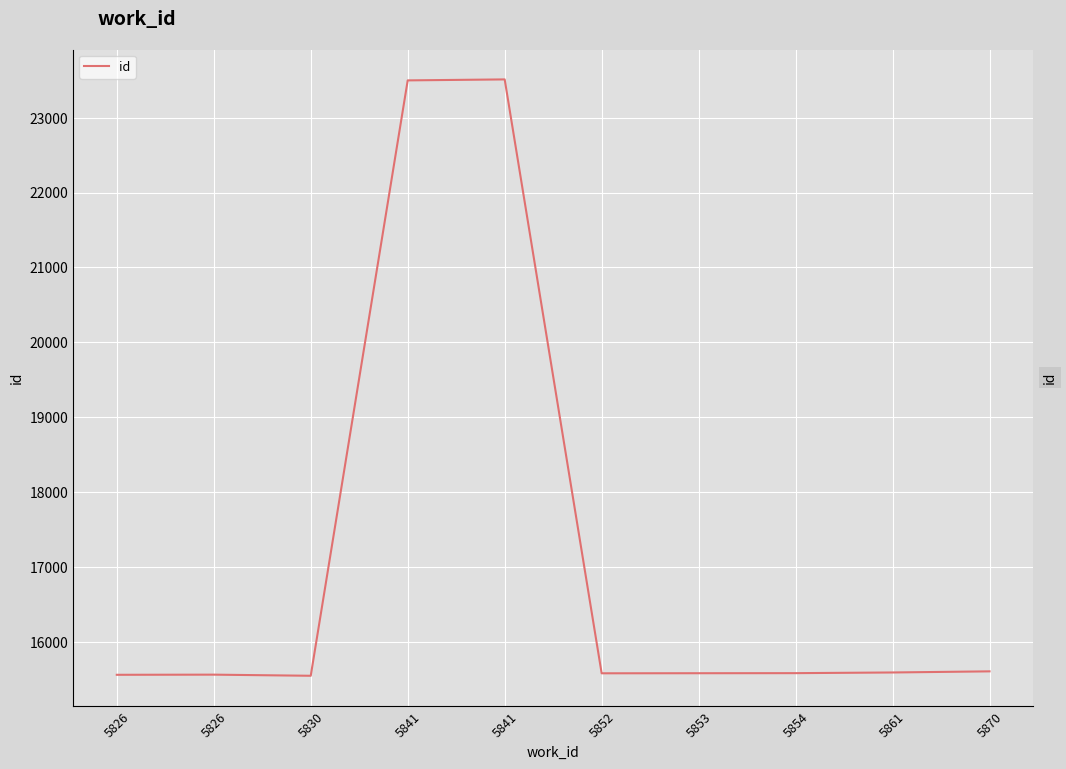

Reading left to right, transcribe all the data shown in this chart.

5826=15564	5826=15566	5830=15551	5841=23497	5841=23510	5852=15584	5853=15585	5854=15586	5861=15595	5870=15610